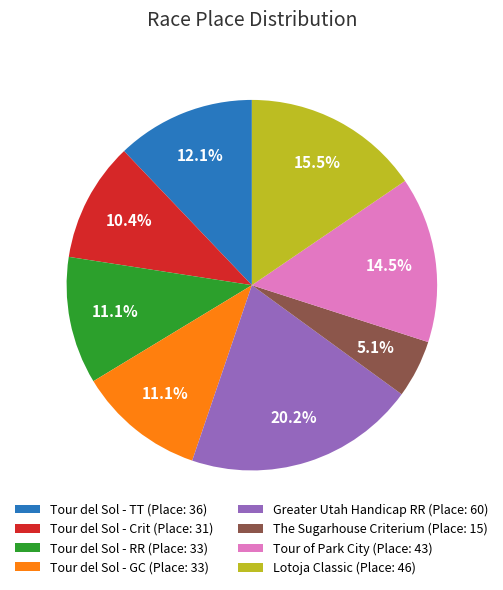

Which slice is the smallest?

The Sugarhouse Criterium